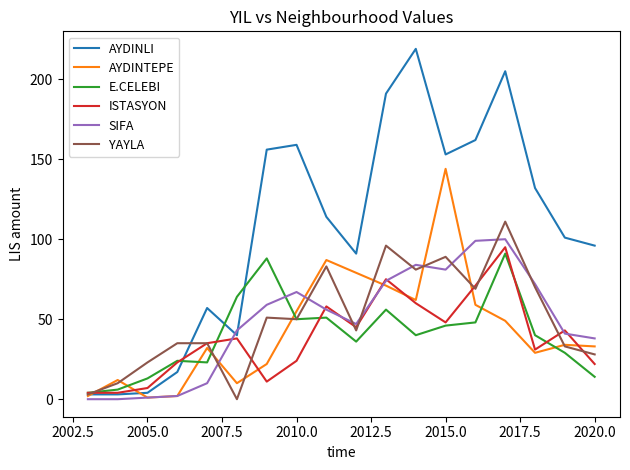

Which series has the largest range (max minus min)?

AYDINLI